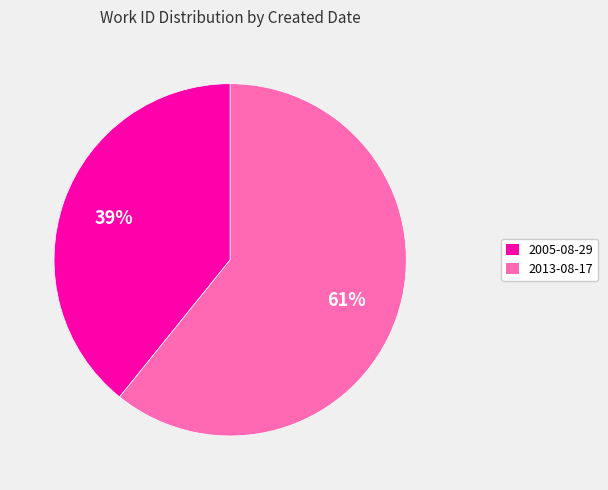

Rank the categories by value from lowest to highest.

2005-08-29, 2013-08-17